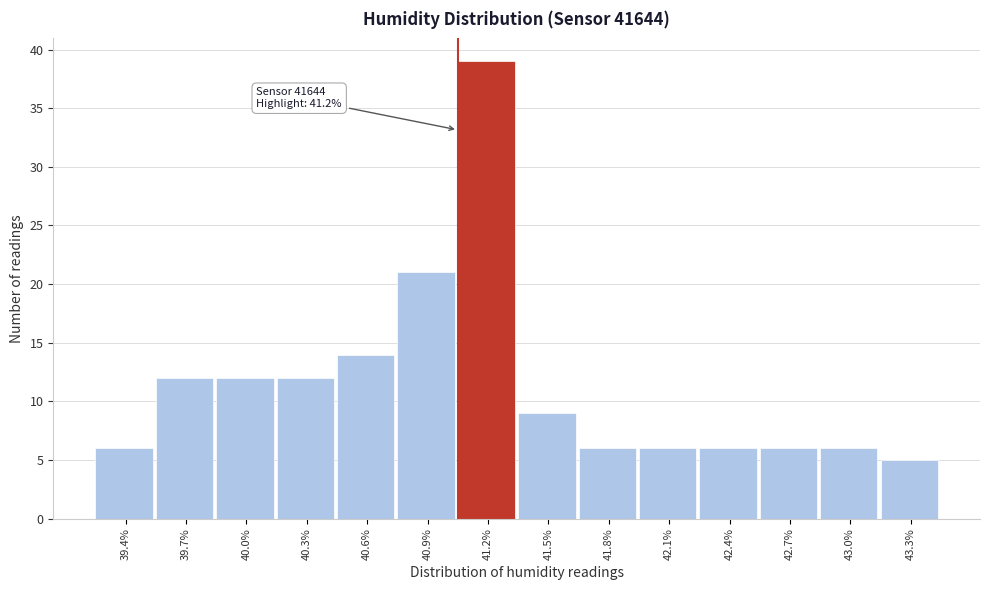

Reading left to right, transcribe all the data shown in this chart.

6	12	12	12	14	21	39	9	6	6	6	6	6	5